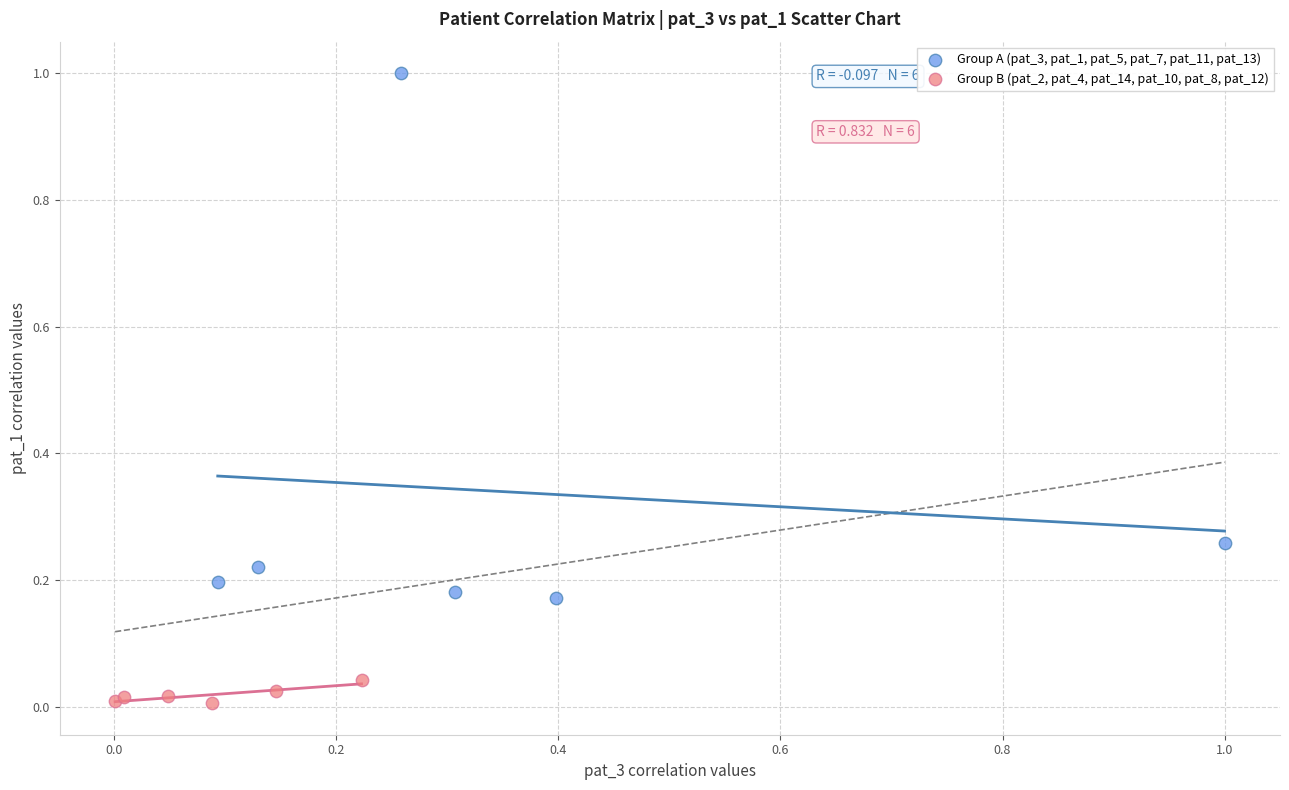

Which series has the widest spread of Y values?

Group A (pat_3, pat_1, pat_5, pat_7, pat_11, pat_13)